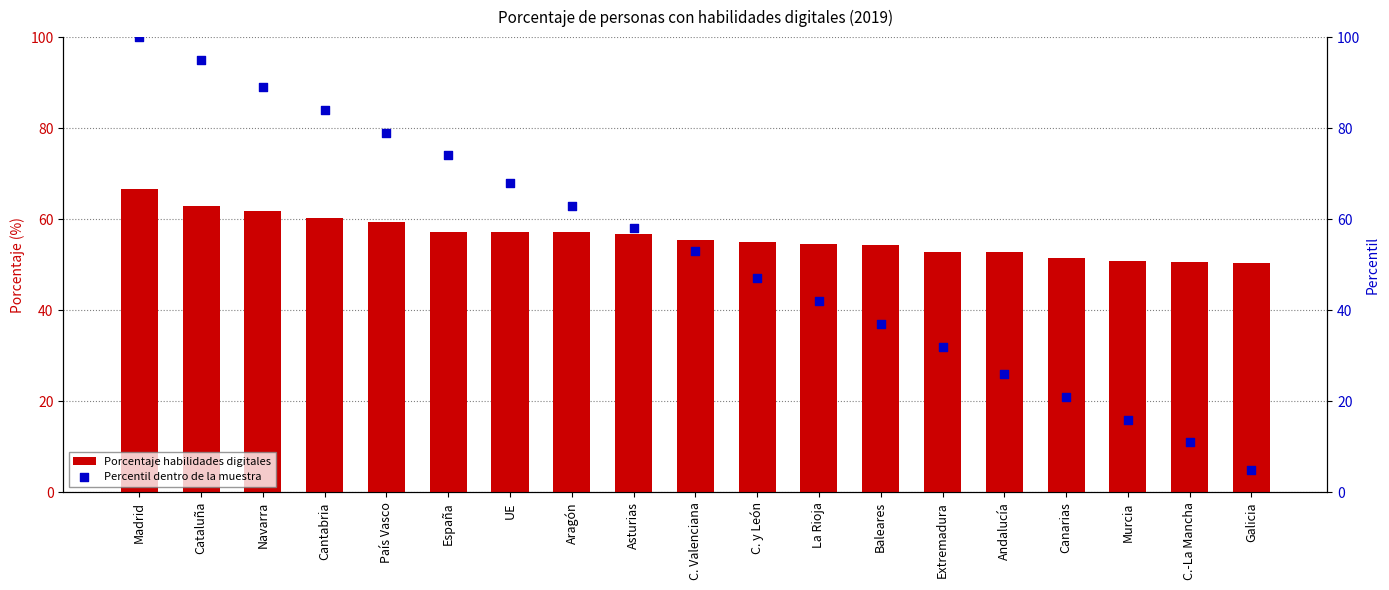

What is the total value across all series at La Rioja?

96.6